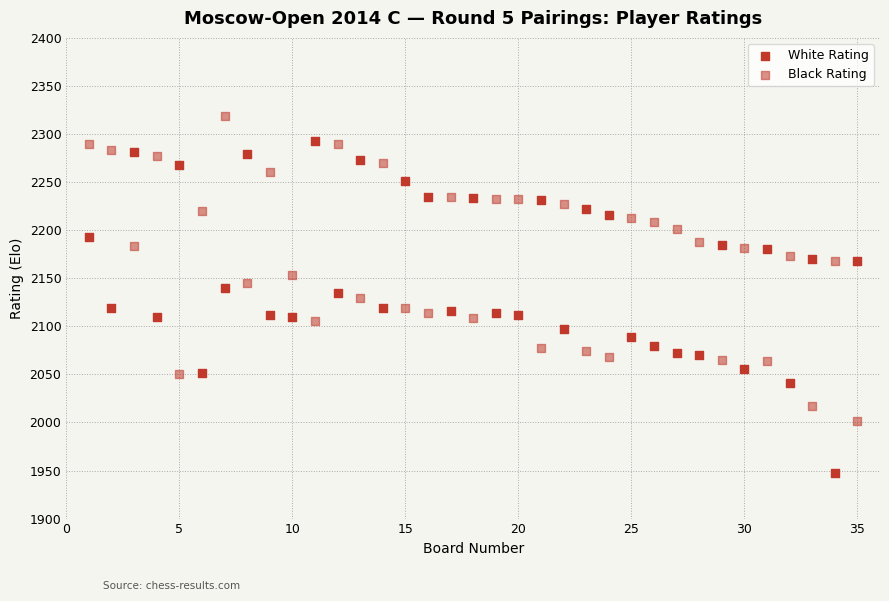

How many data points are displayed?

70